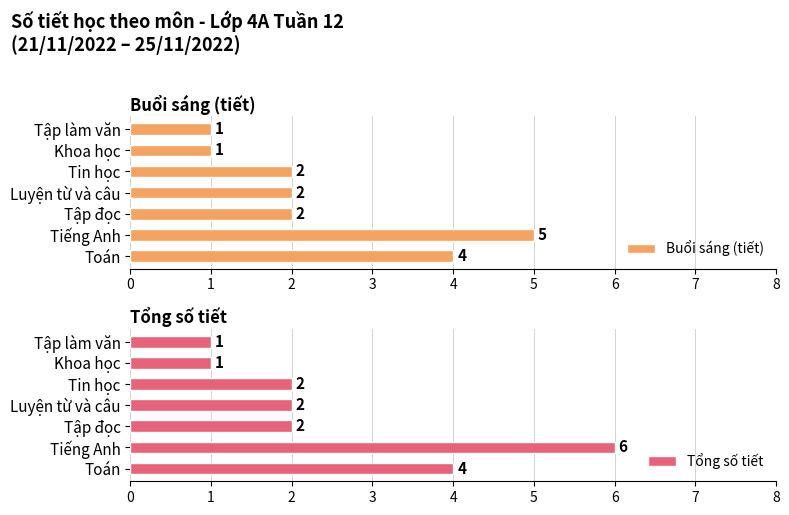

The value of Tổng số tiết at Luyện từ và câu is 2. True or false?

True